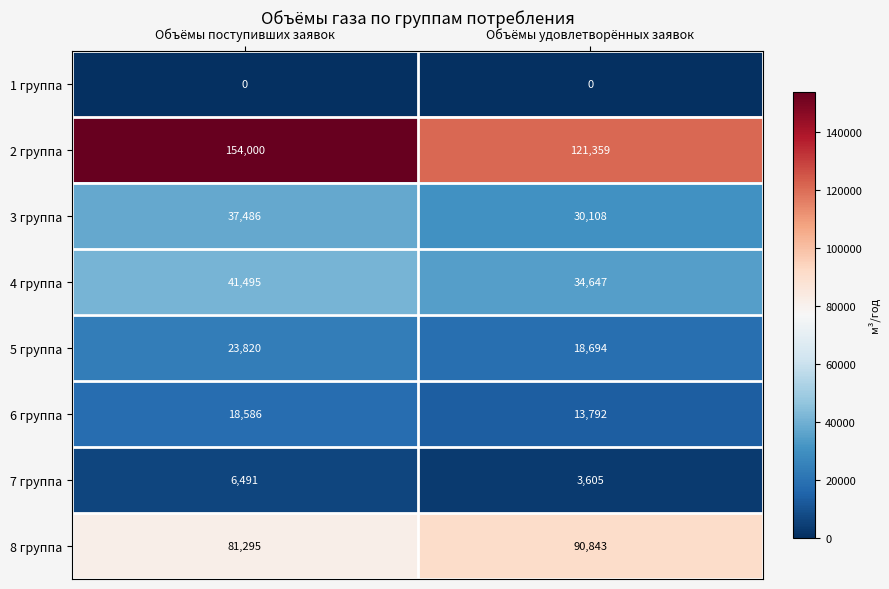

Rank the series at Объёмы удовлетворённых заявок from lowest to highest value.

1 группа, 7 группа, 6 группа, 5 группа, 3 группа, 4 группа, 8 группа, 2 группа